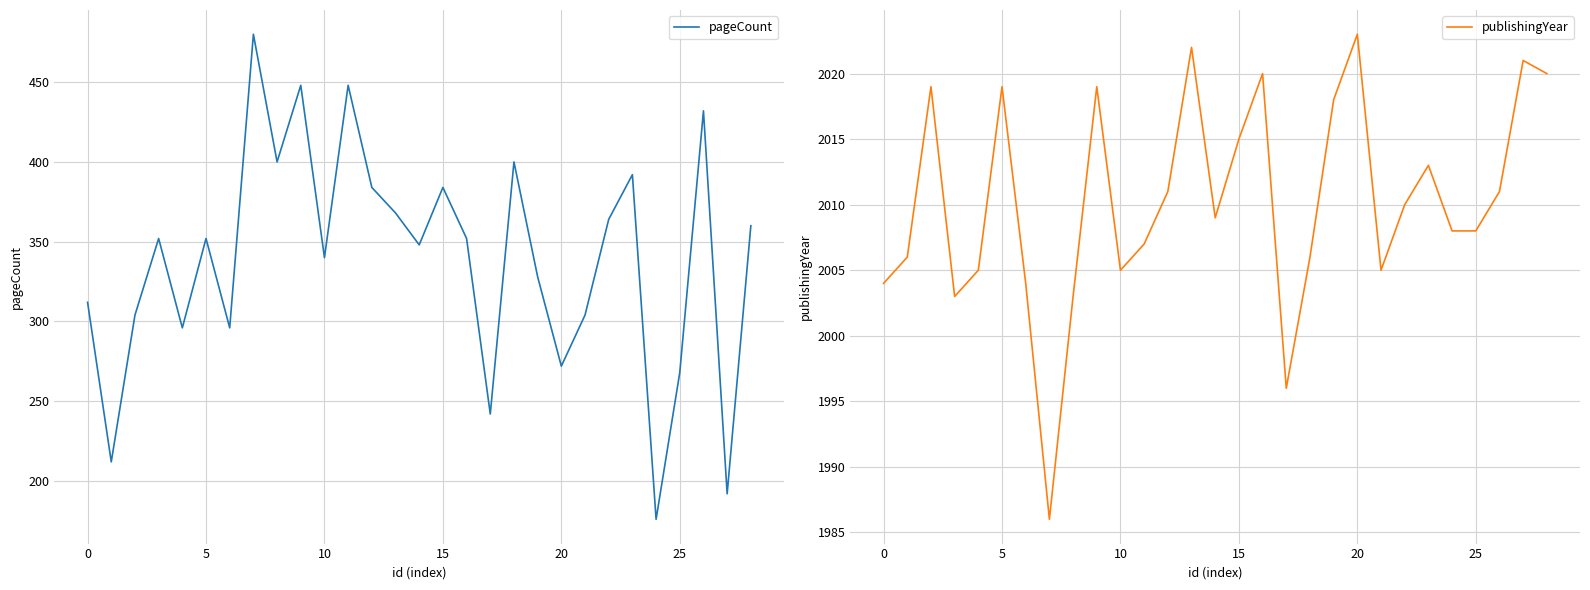

Is it true that pageCount equals 213 at 10?

False